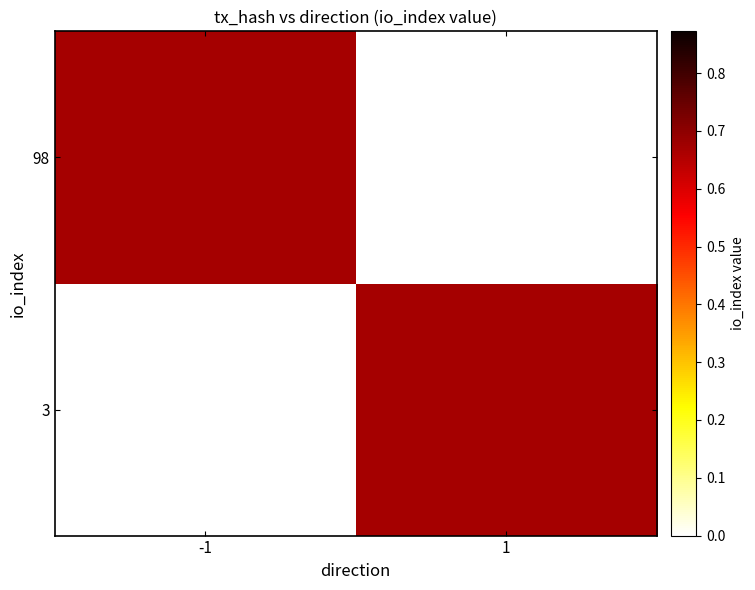

Which series has the largest range (max minus min)?

3